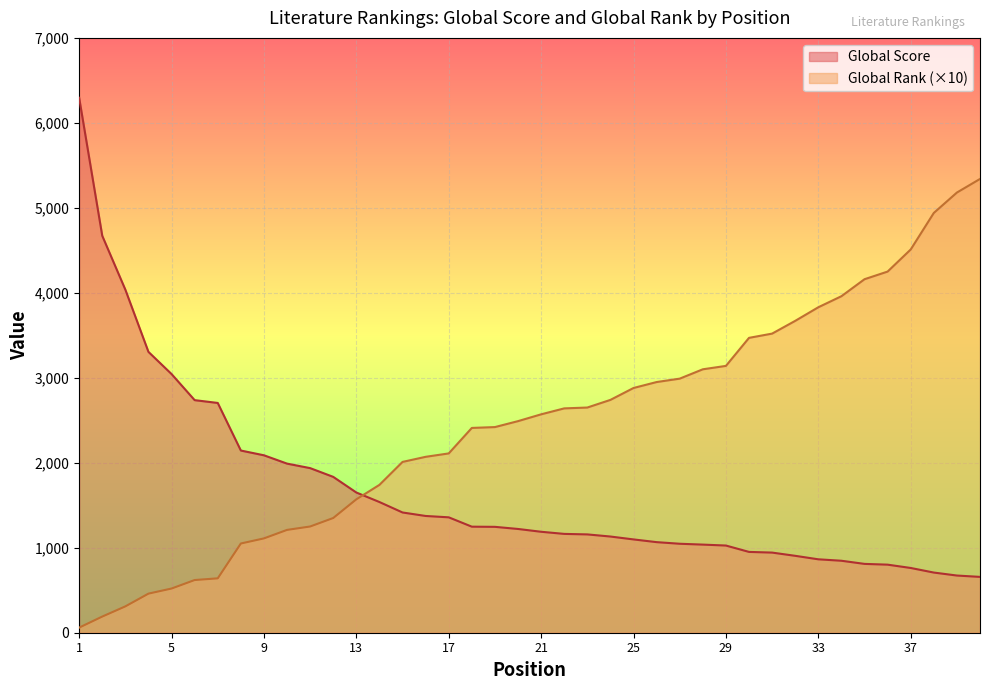

What is the spread (max minus min) of values at 18?

1162